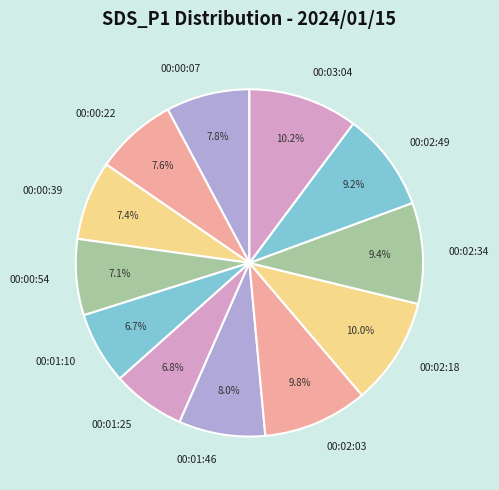

What percentage is the 00:01:25 slice, to the nearest percent?

7%